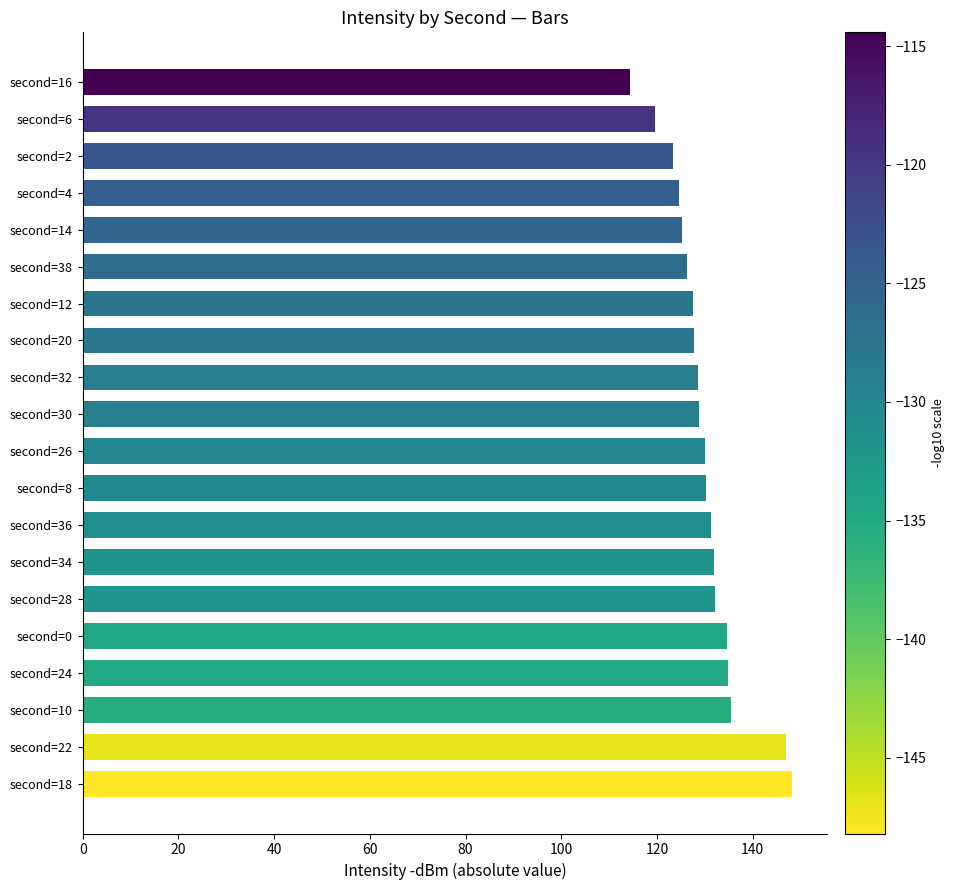

Read the value at second=4.

124.6